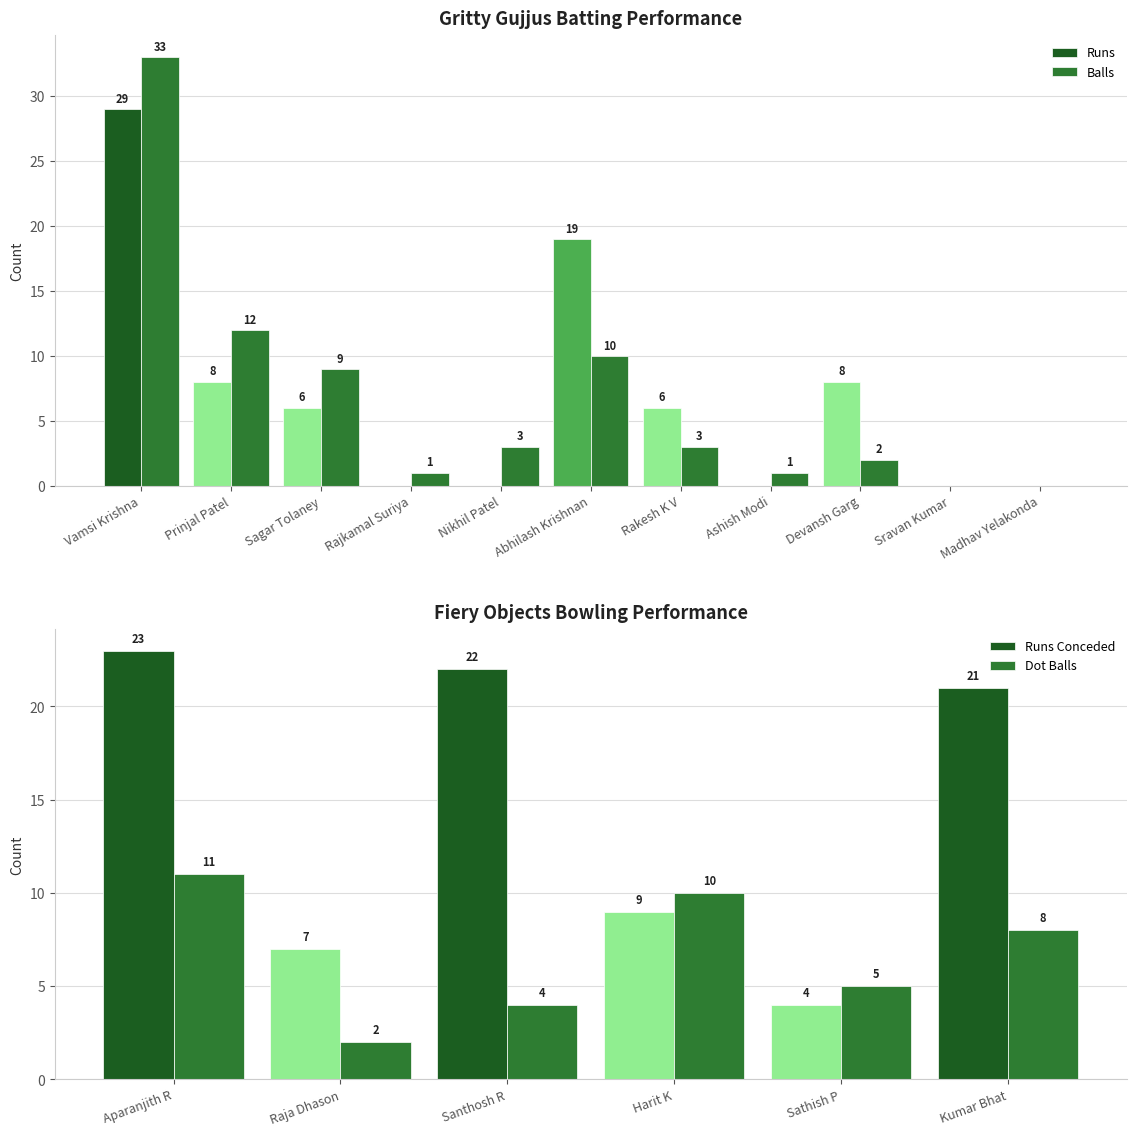

What is the label of the 2nd bar from the right?

Sravan Kumar